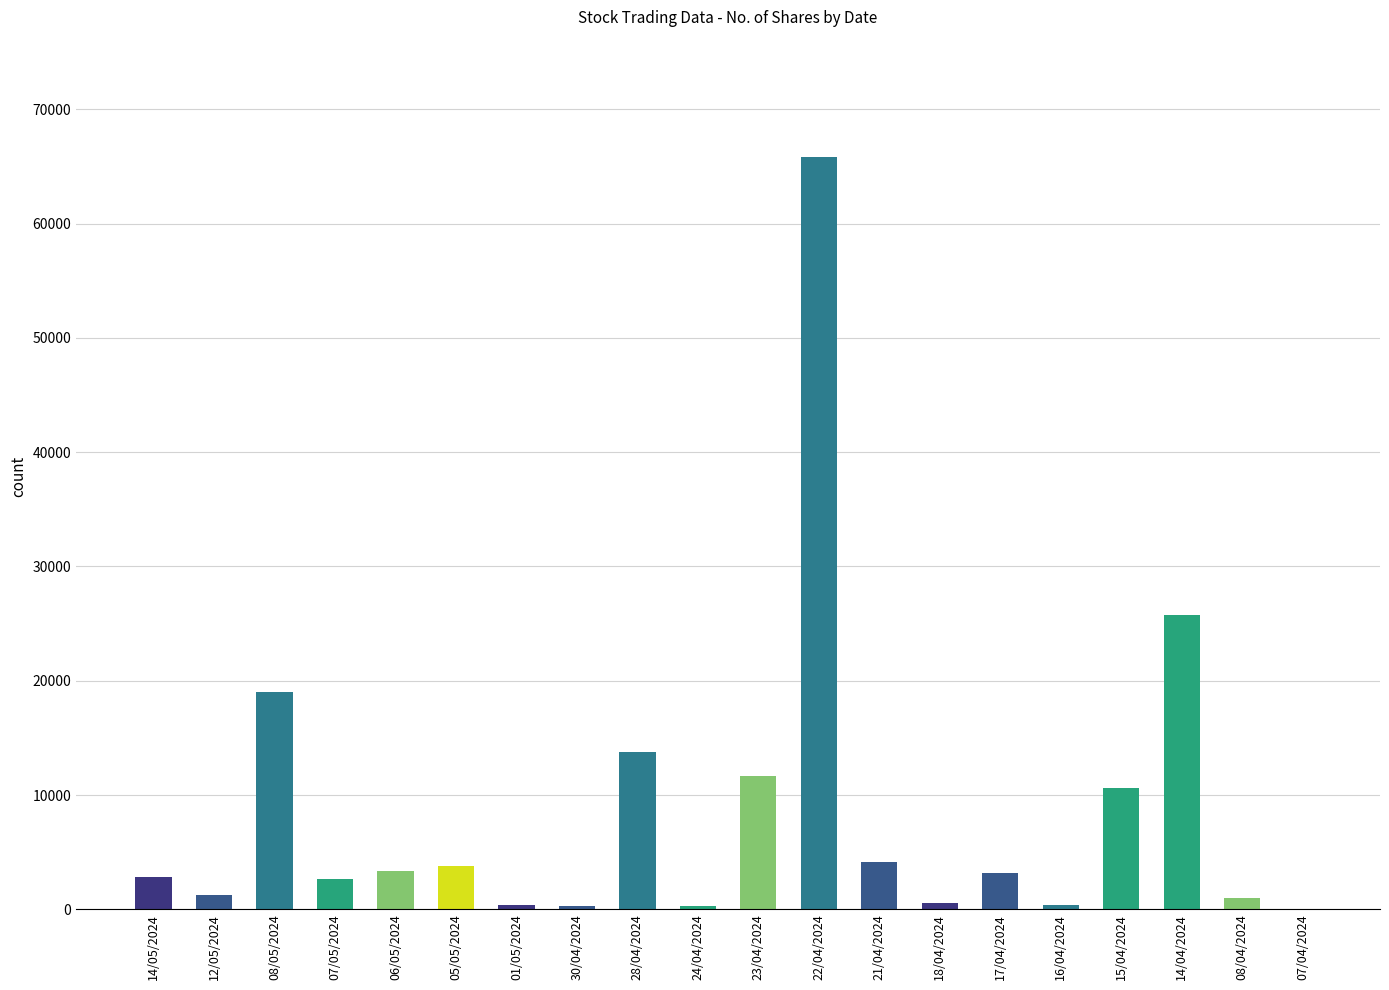

Approximately how many times larger is the value at 15/04/2024 compared to 14/05/2024?

3.7